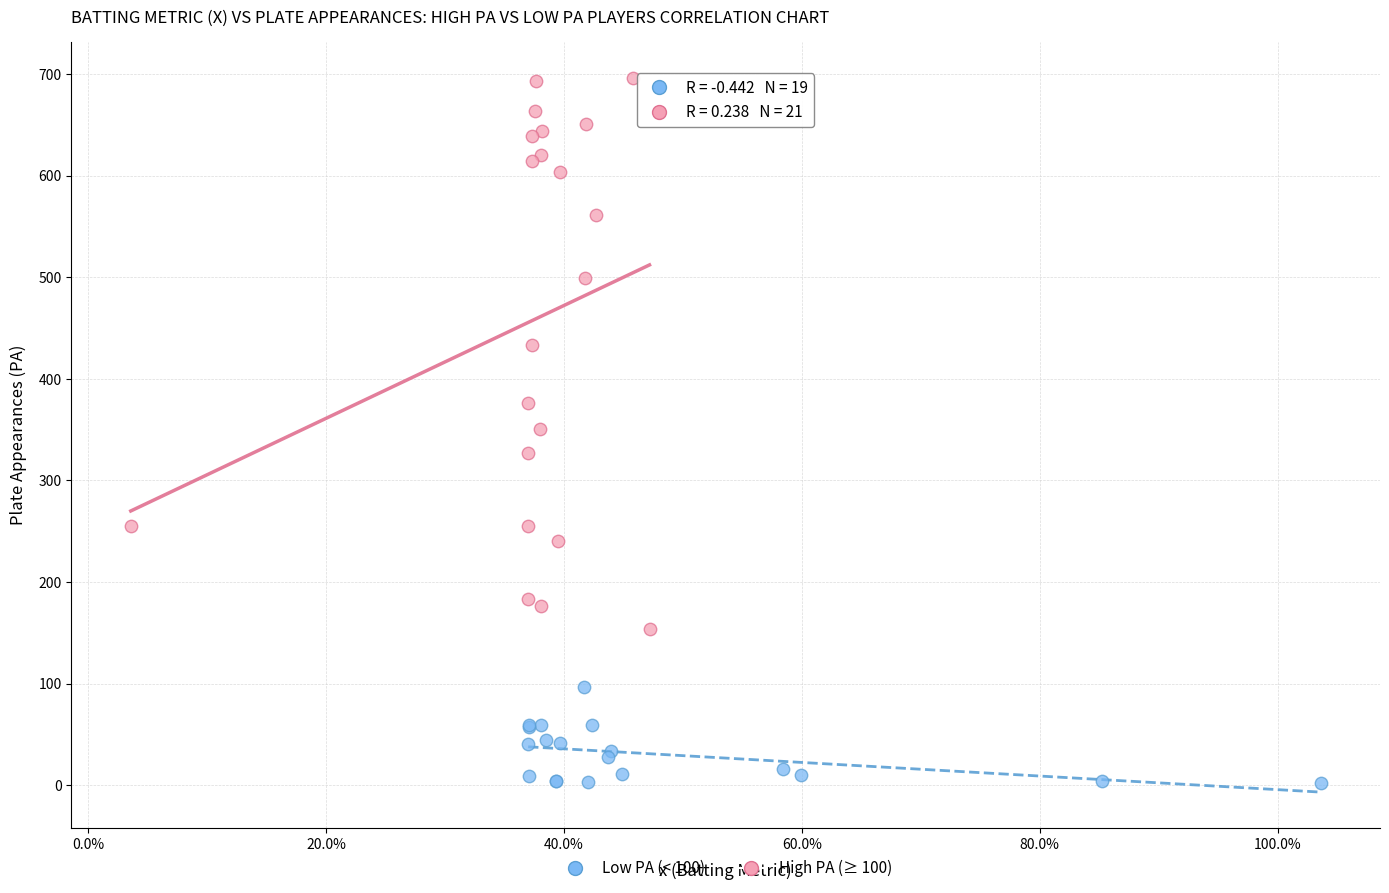

Which series contains the lowest Y value?

Low PA (< 100)